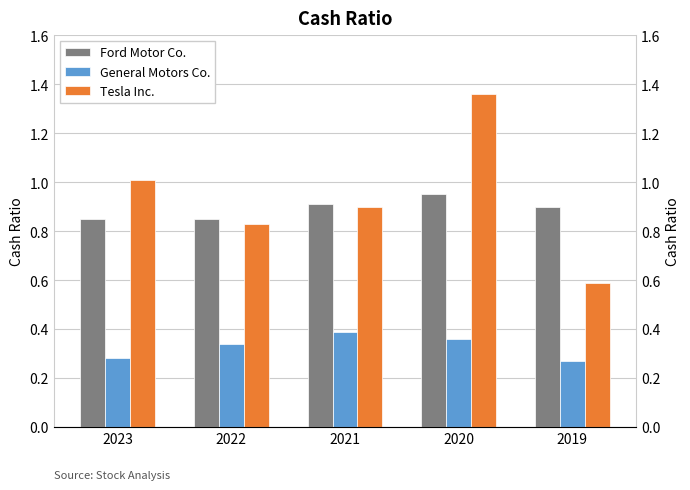

Reading left to right, extract all data points from this chart.

Ford Motor Co.: 0.8	0.8	0.9	0.9	0.9
General Motors Co.: 0.3	0.3	0.4	0.4	0.3
Tesla Inc.: 1.0	0.8	0.9	1.4	0.6